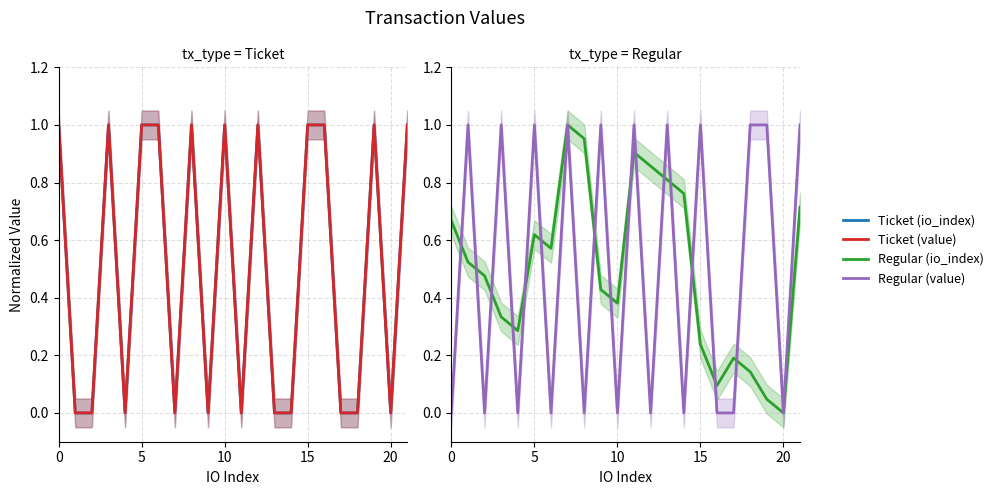

How many lines are shown in the chart?

4